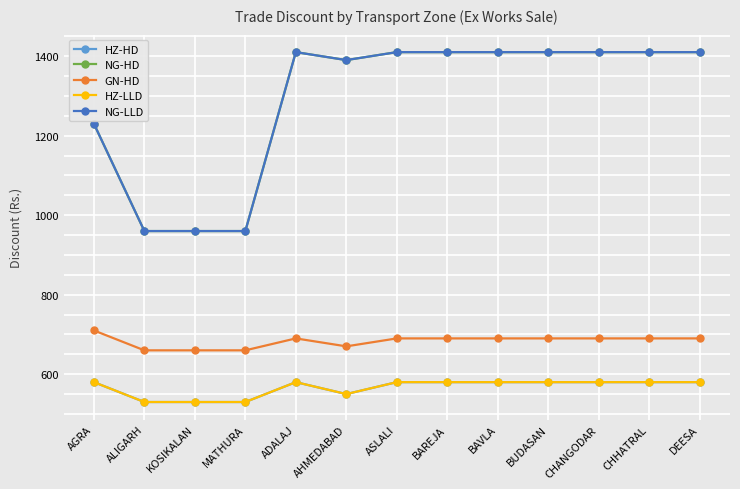

List the series in order of their peak value, highest first.

NG-HD, NG-LLD, GN-HD, HZ-HD, HZ-LLD